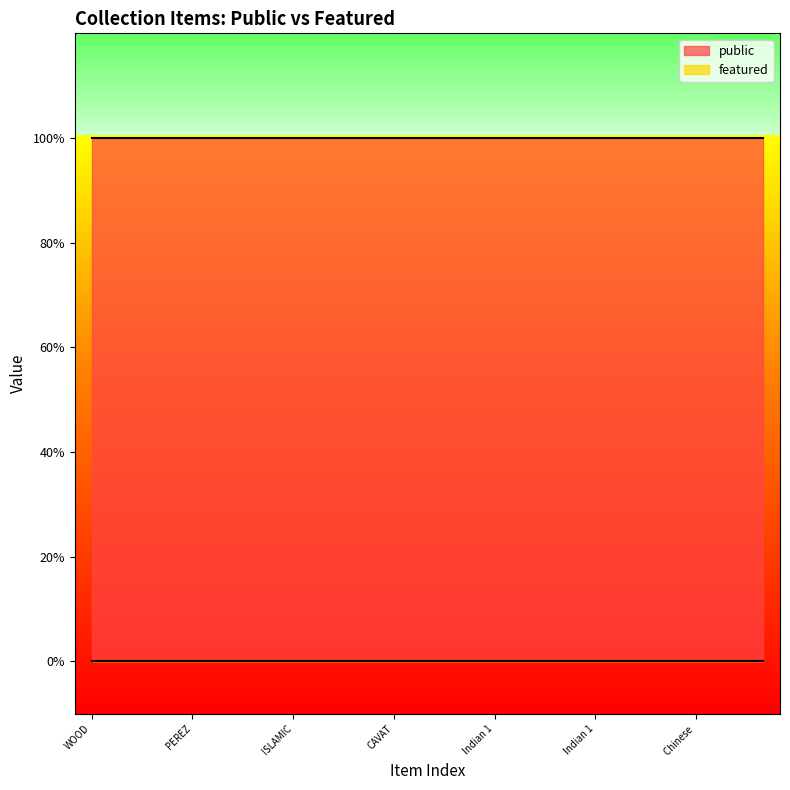

Reading left to right, list all the values displayed in this chart.

public: 1	1	1	1	1	1	1	1	1	1	1	1	1	1	1	1	1	1	1	1	1
featured: 0	0	0	0	0	0	0	0	0	0	0	0	0	0	0	0	0	0	0	0	0